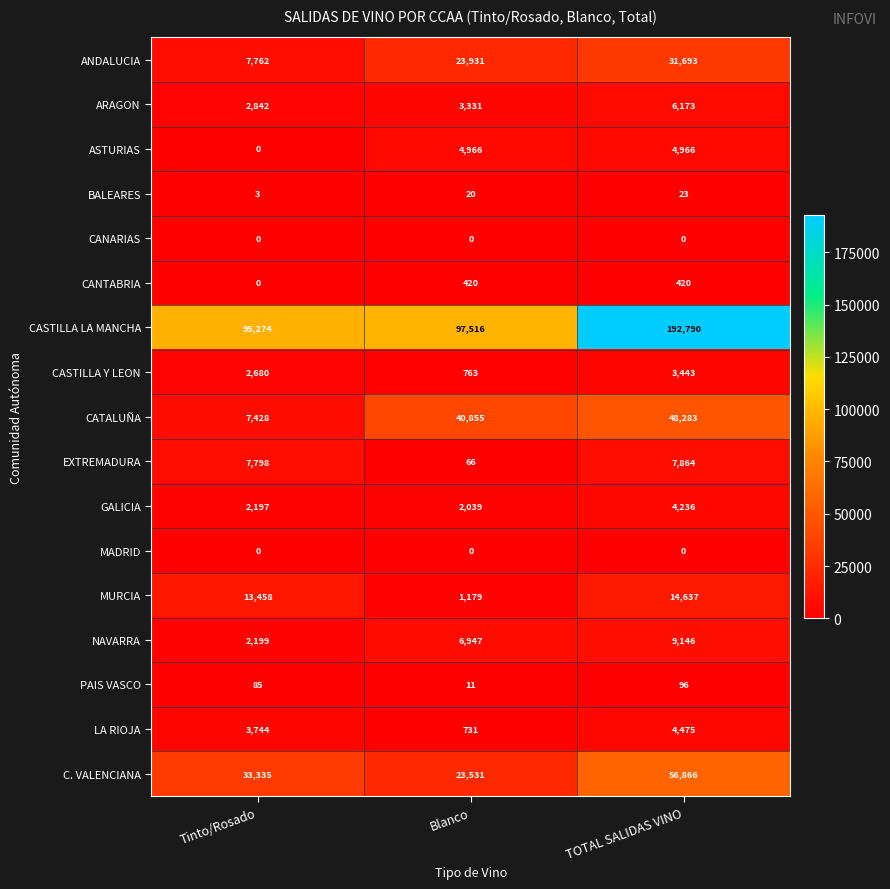

Which category has the highest value in the GALICIA series?

TOTAL SALIDAS VINO